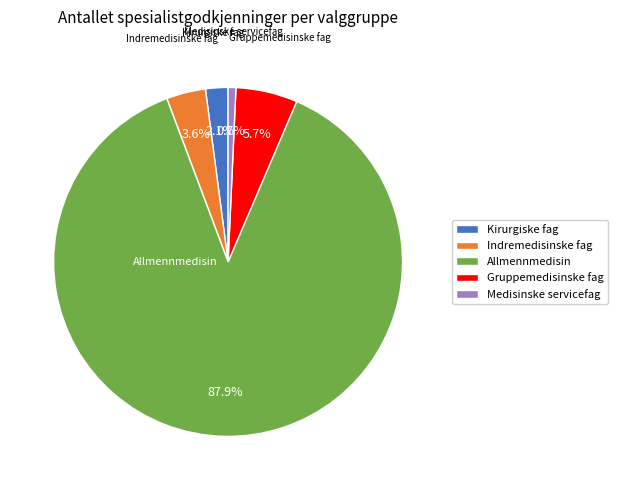

How many segments does this pie chart have?

5